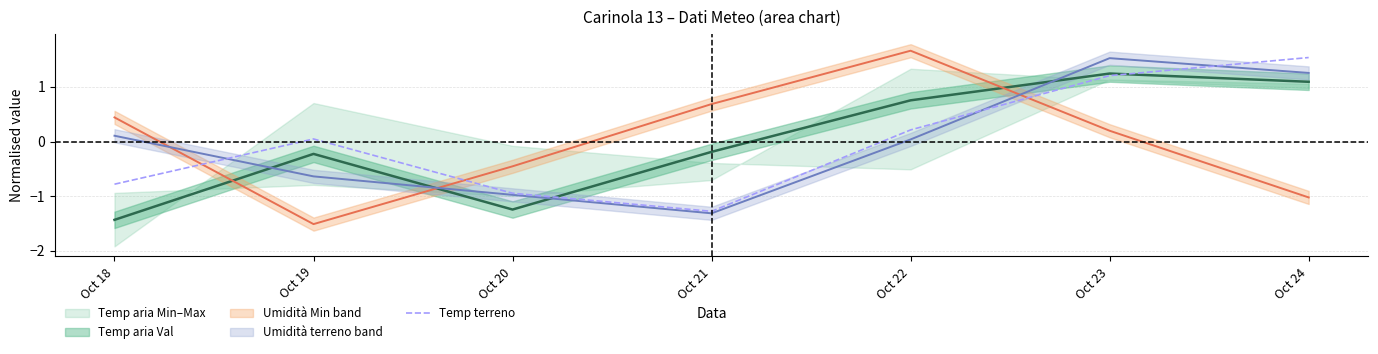

Which label corresponds to the largest value in the chart?

Oct 24